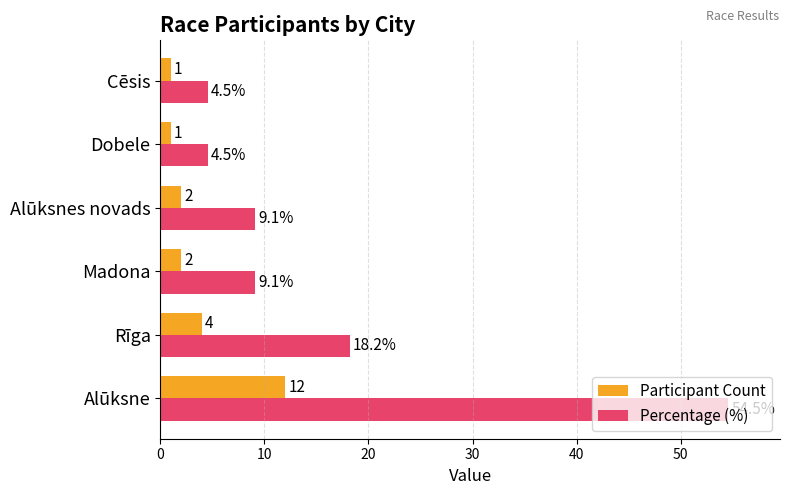

Read the Percentage (%) value at Madona.

9.1